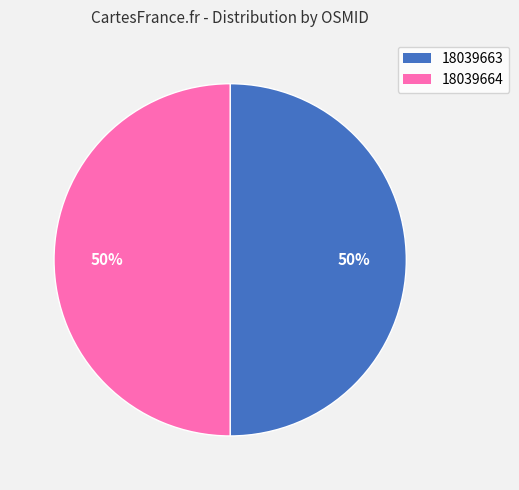

To the nearest percent, what portion does 18039663 represent?

50%